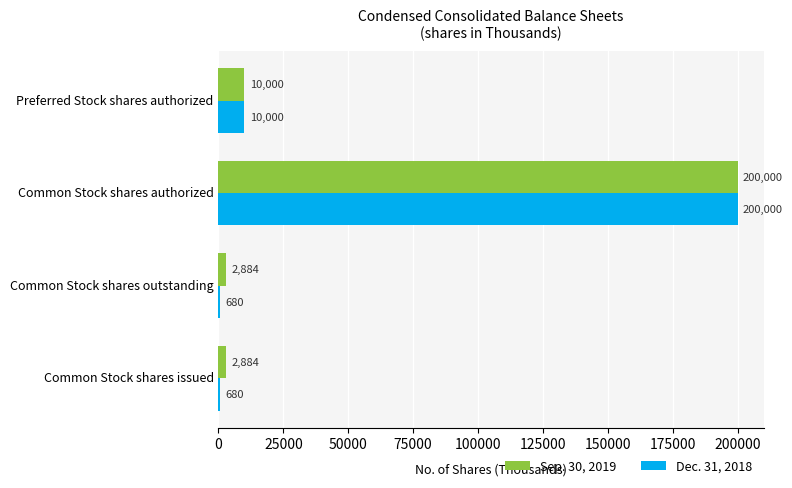

What is the lowest value of the Dec. 31, 2018 series?

680